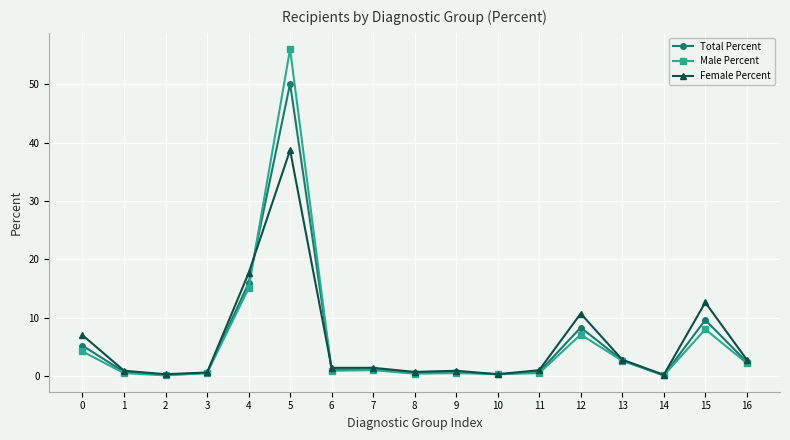

What is the average value of the Male Percent series?

5.9